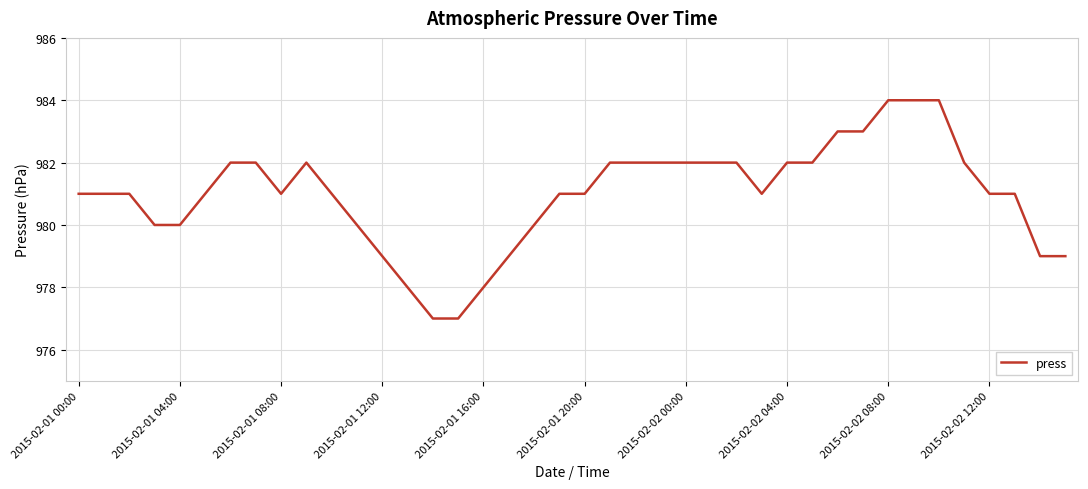

What is the difference between the maximum and minimum values?

7